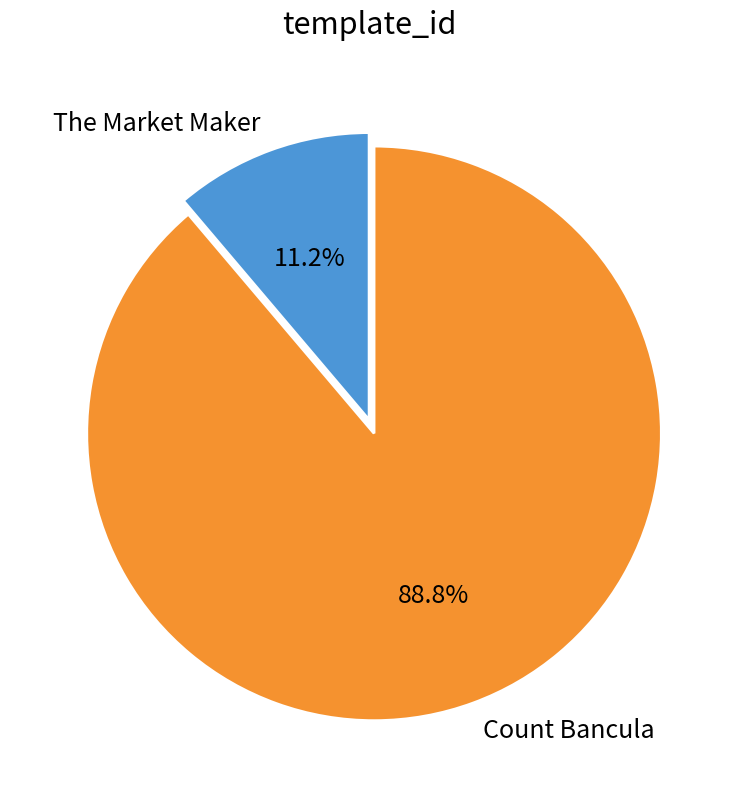

How many segments does this pie chart have?

2